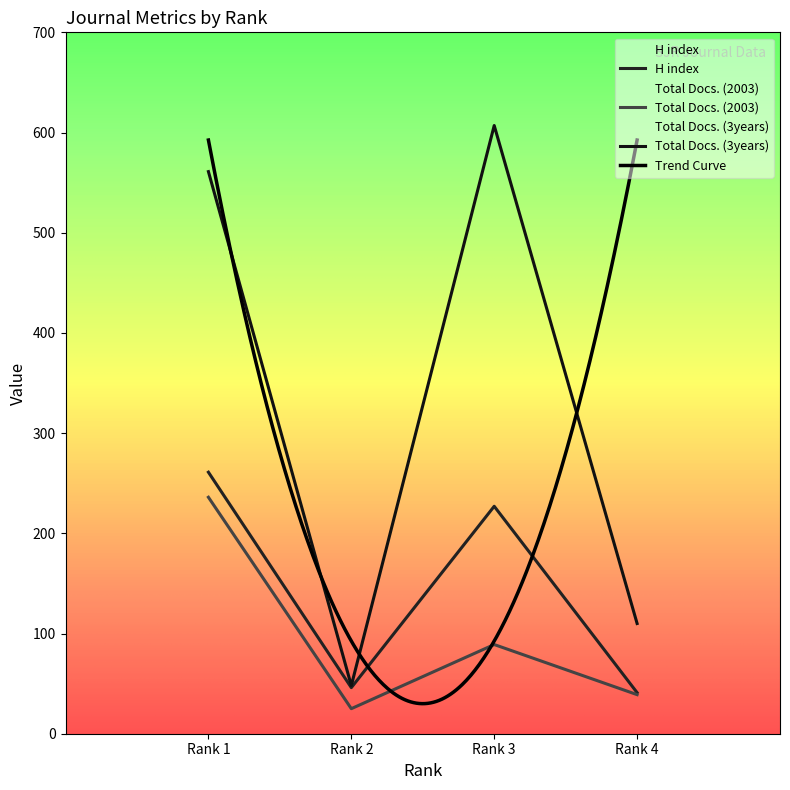

Which series changed the most between Rank 1 and Rank 3?

Total Docs. (2003)